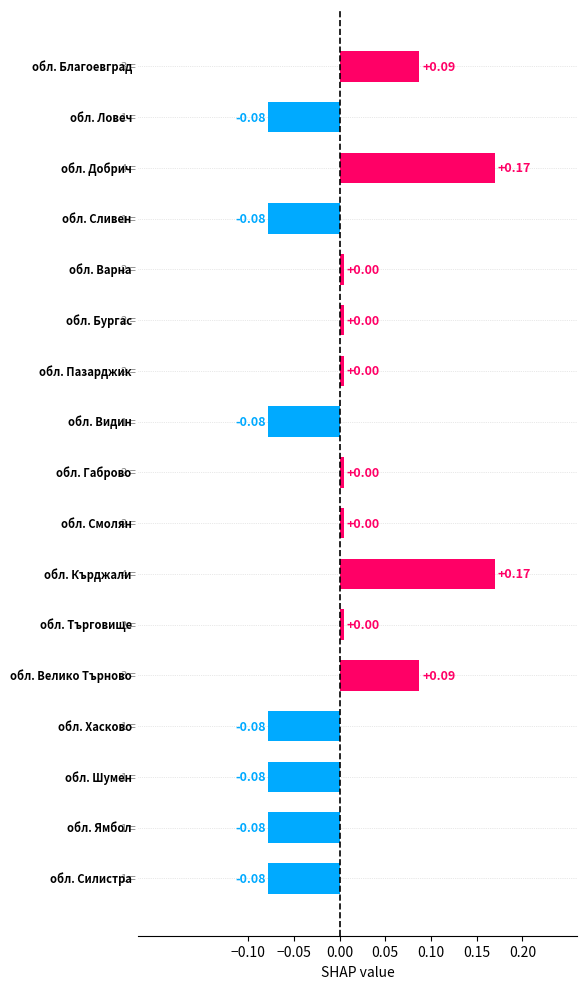

Count the number of categories in the chart.

17